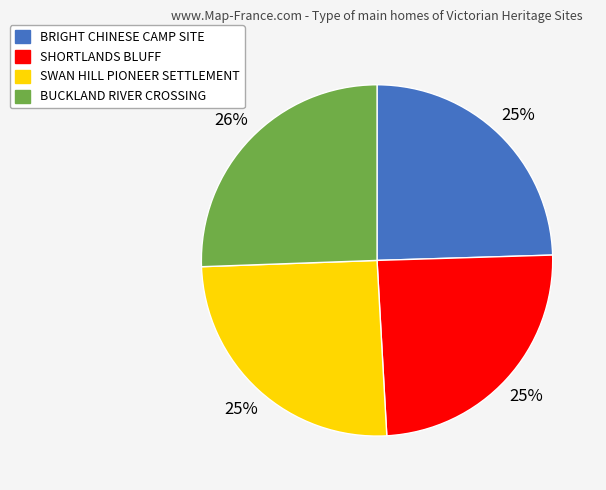

To the nearest percent, what is the difference between the SHORTLANDS BLUFF and BUCKLAND RIVER CROSSING slice percentages?

1%